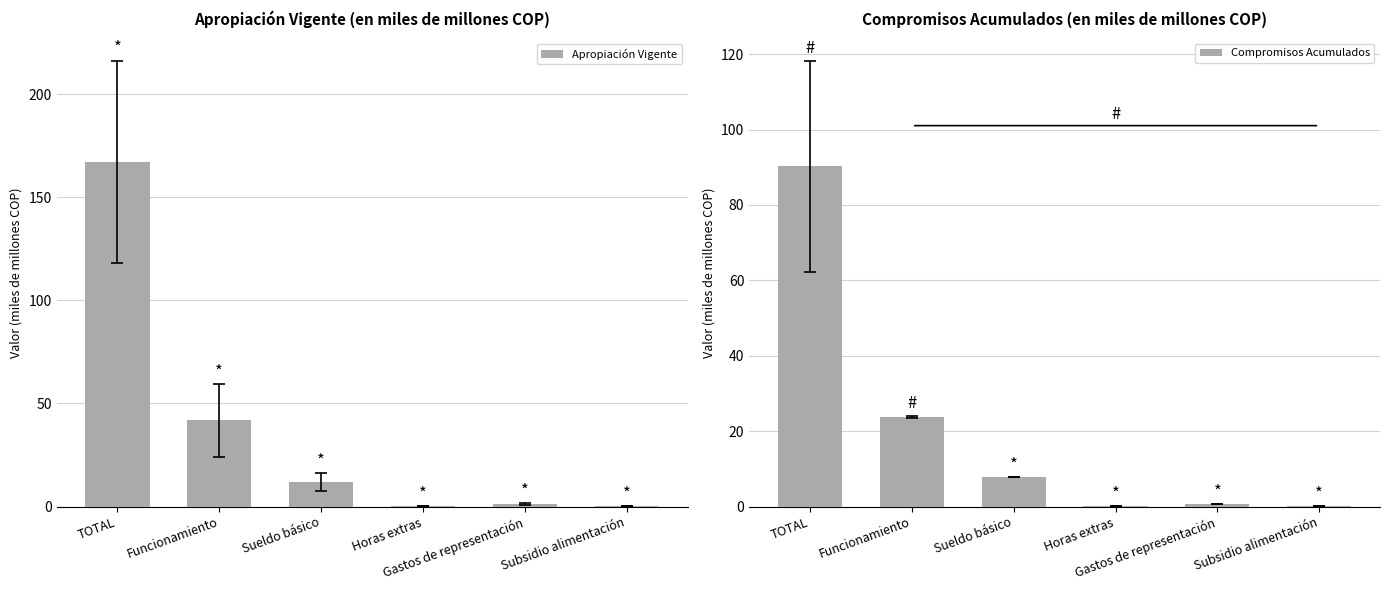

Rank the series by their average value, from lowest to highest.

Compromisos Acumulados, Apropiación Vigente